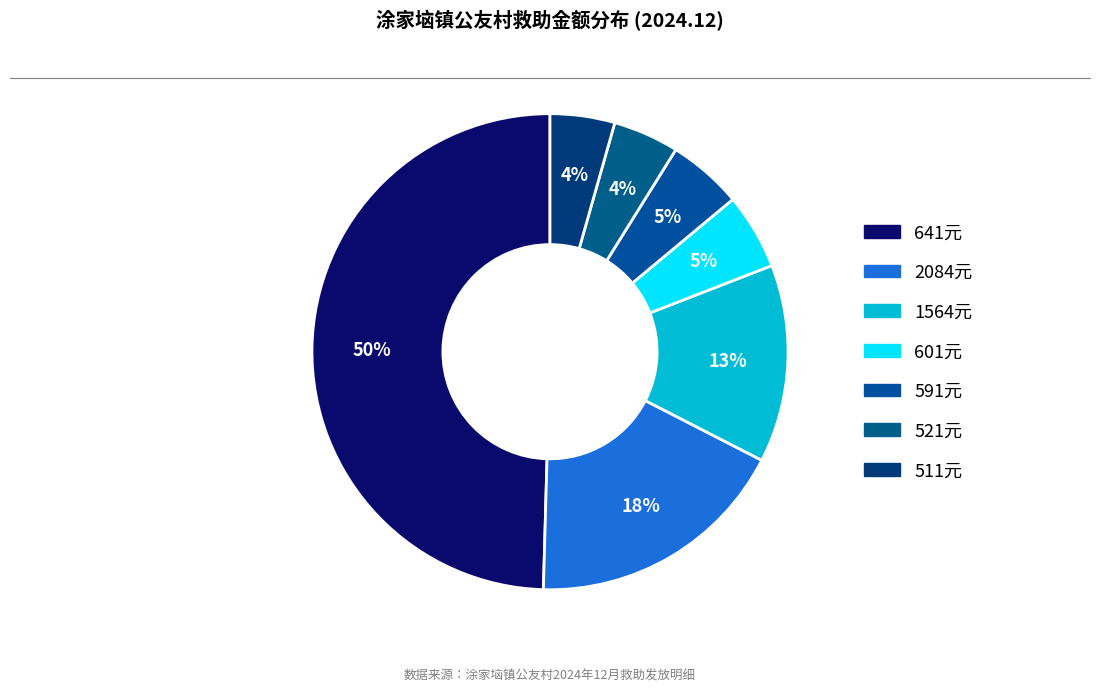

Is there any slice that represents more than half of the pie?

No